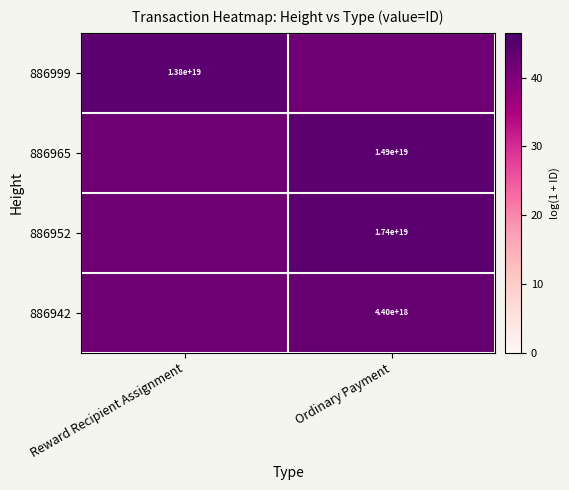

True or false: 886942 has a value of 11.0 at Ordinary Payment.

False